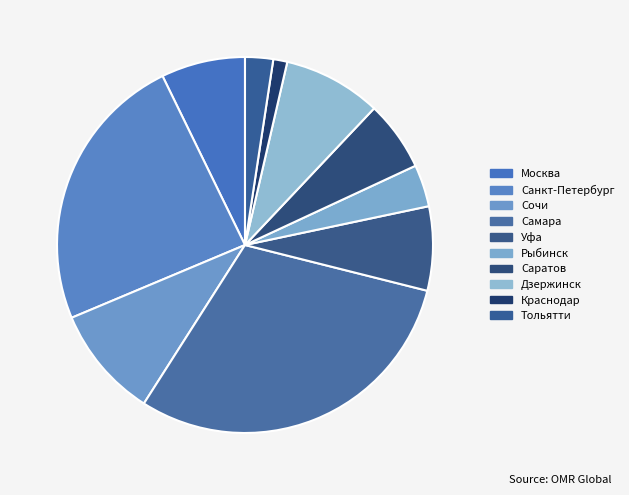

How many slices are in this pie chart?

10